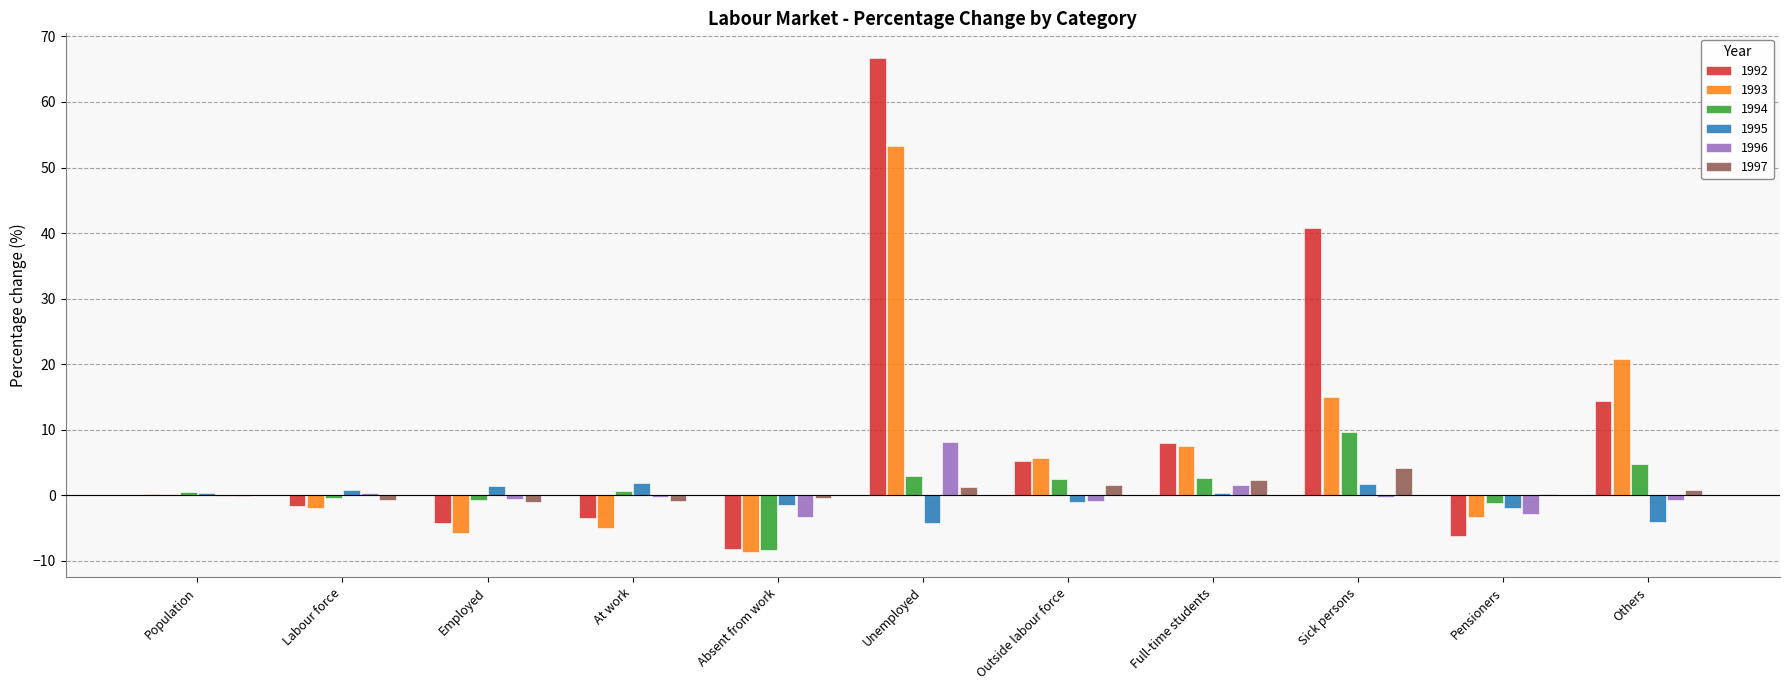

What is the sum of the 1997 values at Unemployed and At work?

0.3